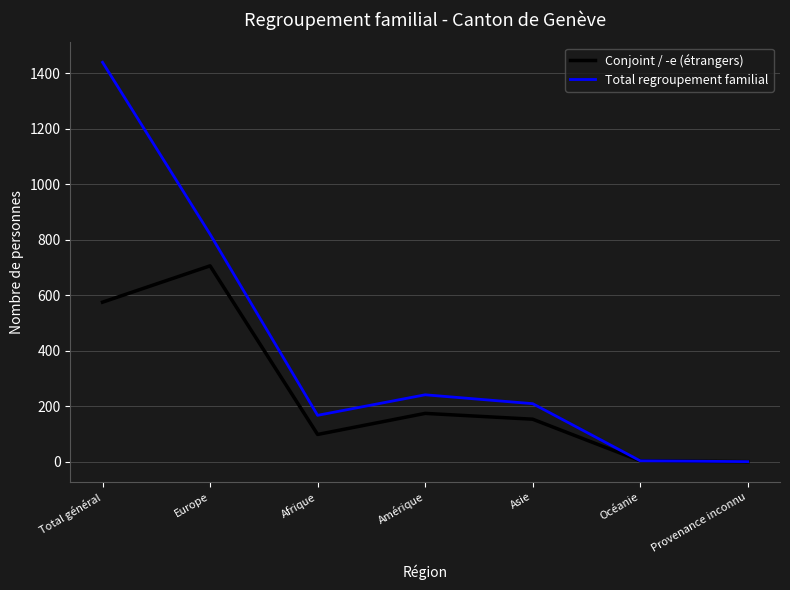

Where is the first local maximum for Total regroupement familial?

Amérique